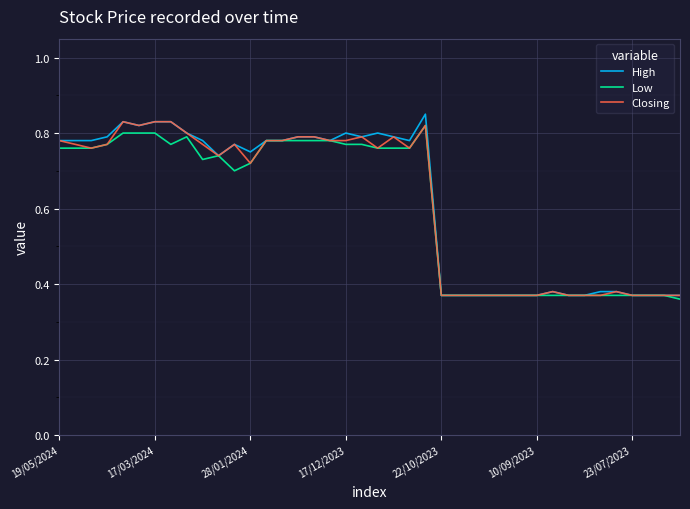

Which series has the largest range (max minus min)?

High